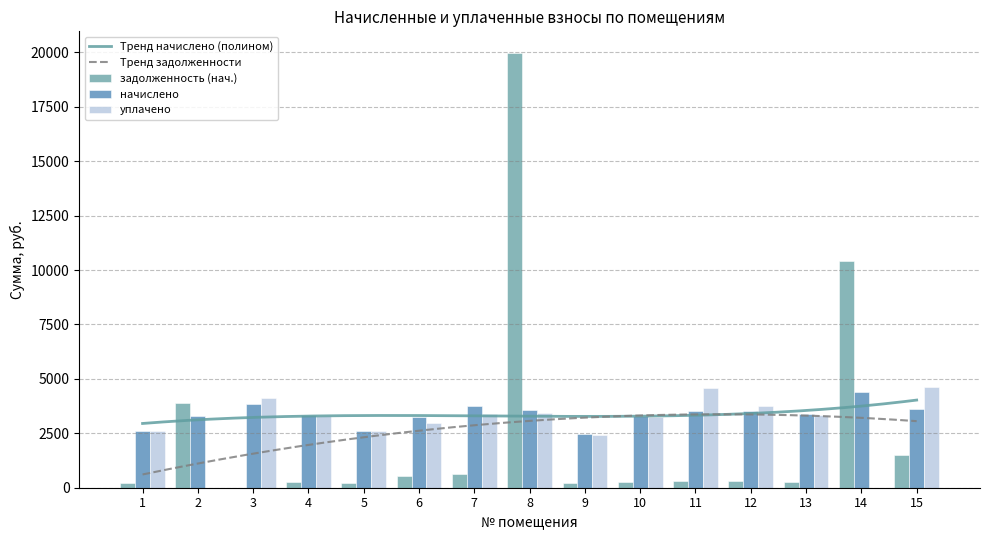

How many values in the уплачено series exceed 3312?

8